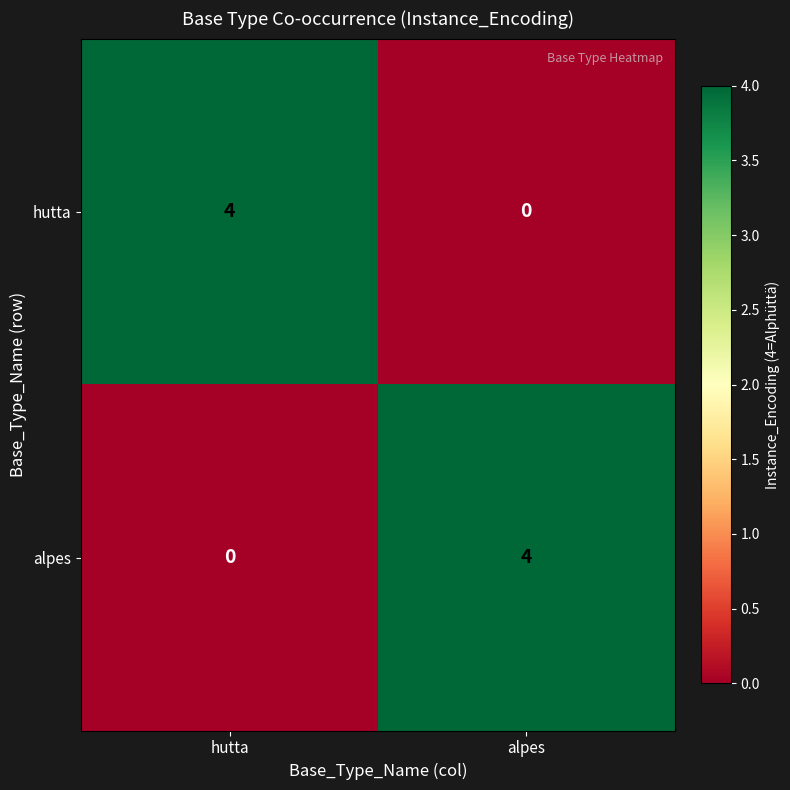

At which label does alpes reach its peak?

alpes